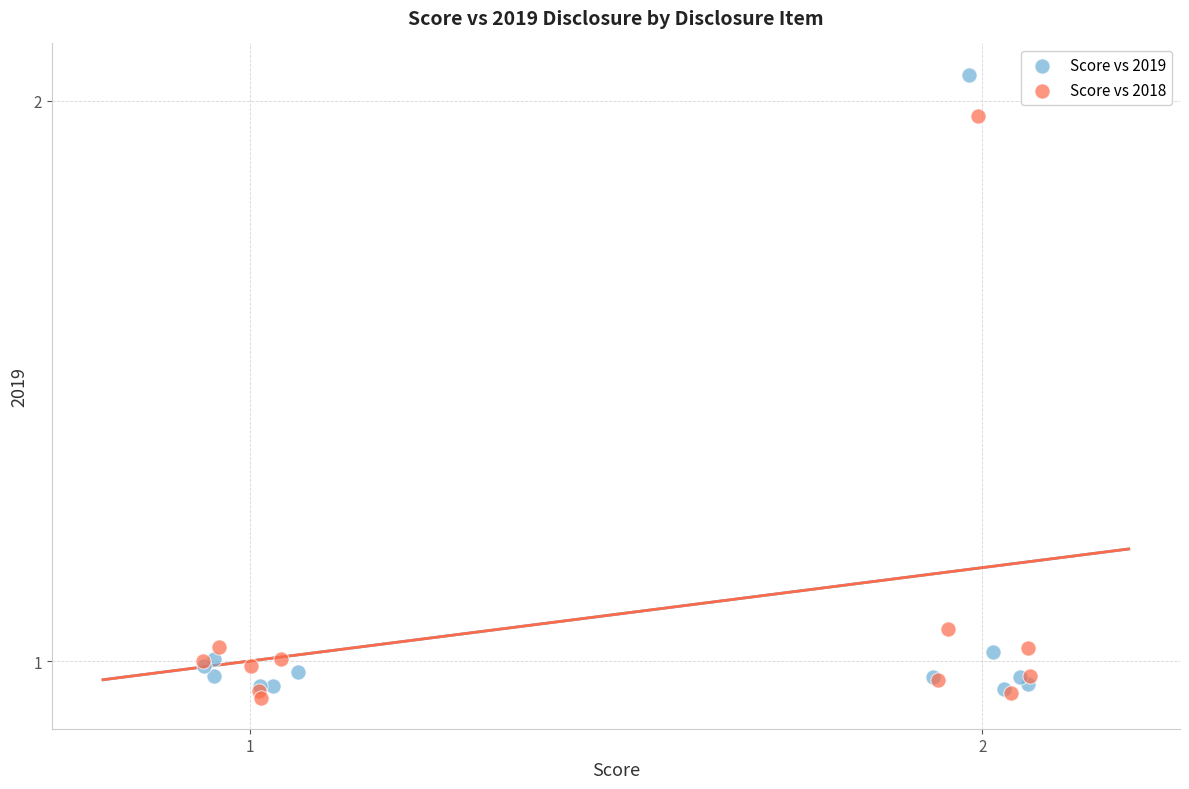

Which series reaches the minimum Y coordinate?

Score vs 2018